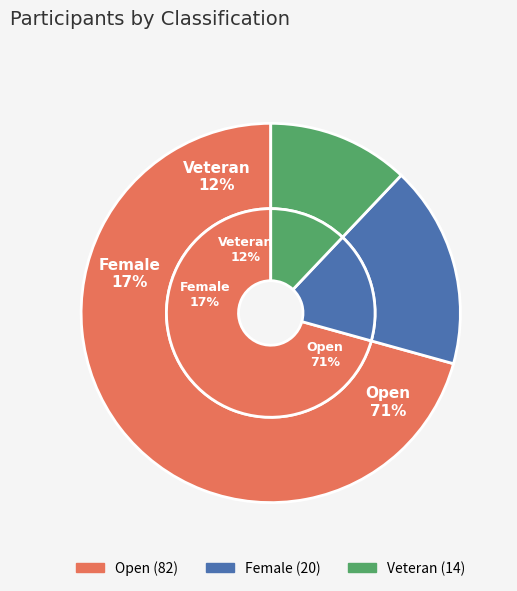

What is the total percentage of Veteran and Female?

29.3%